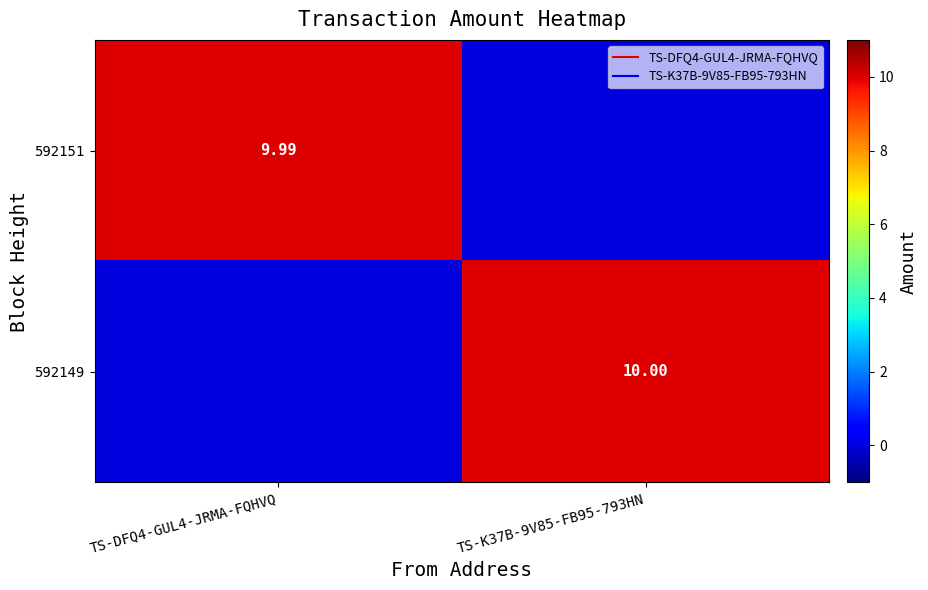

What is the sum of all 592151 values?

10.0